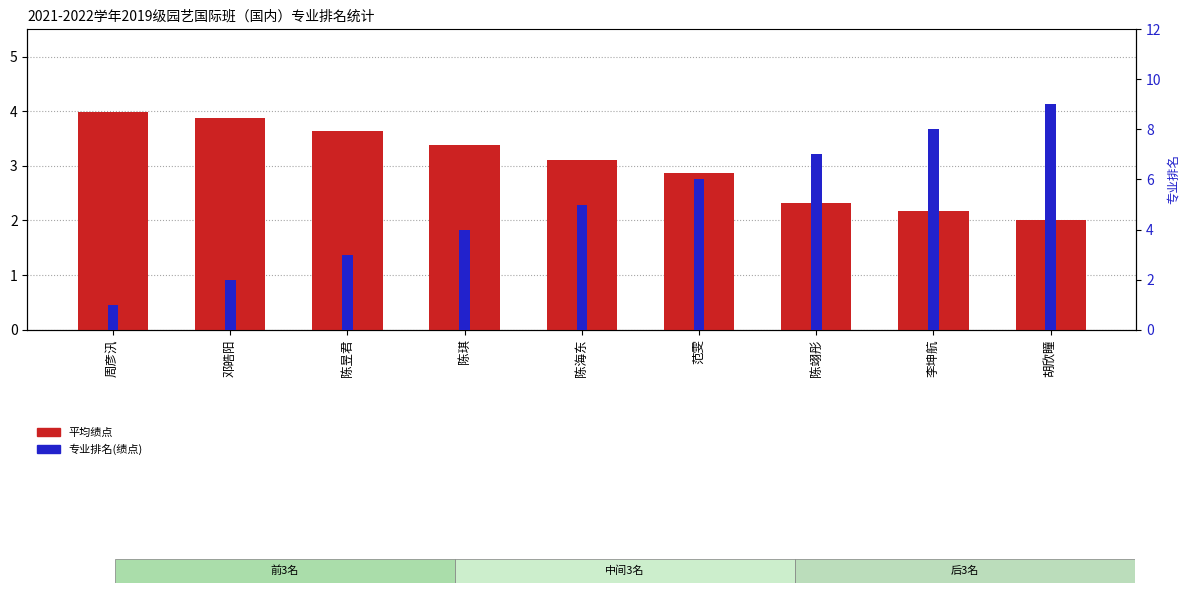

What is the total value across all series at 周彦汛?

5.0